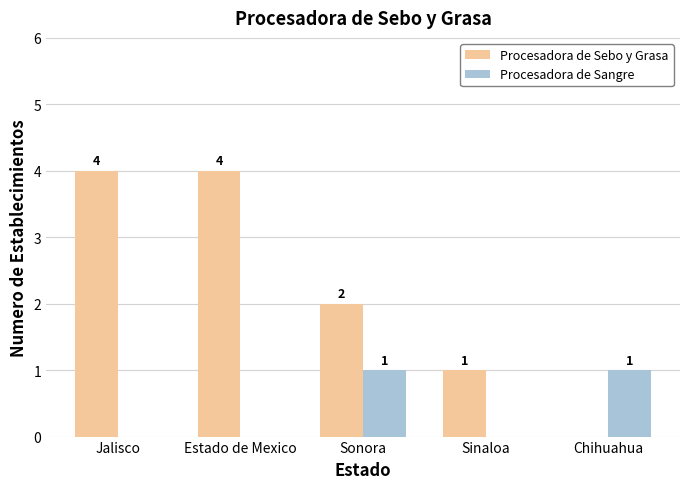

At which label is Procesadora de Sebo y Grasa closest to 2?

Sonora